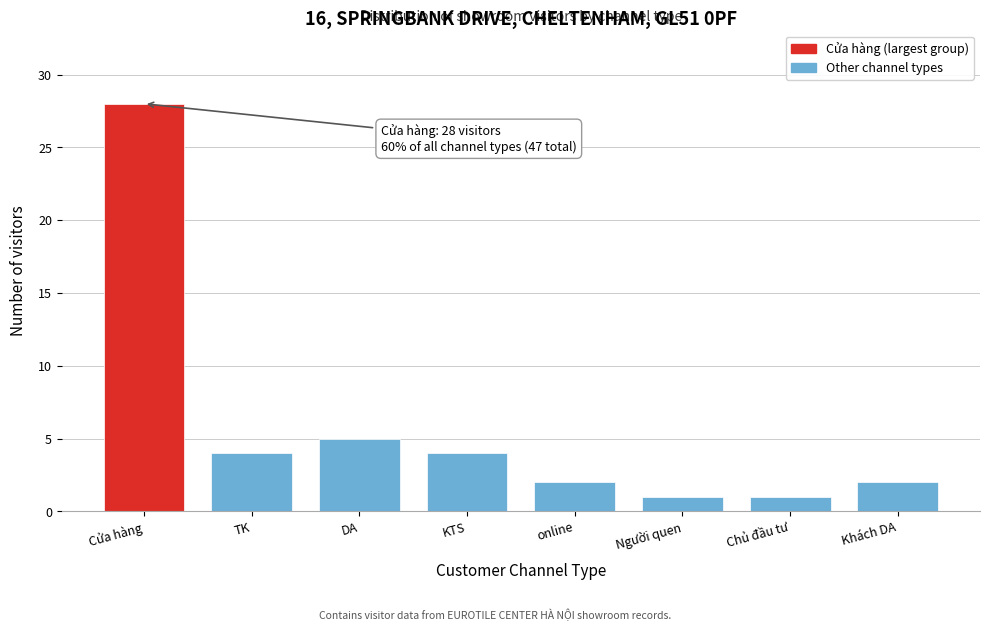

Reading left to right, list all the values displayed in this chart.

Cửa hàng=28	TK=4	DA=5	KTS=4	online=2	Người quen=1	Chủ đầu tư=1	Khách DA=2